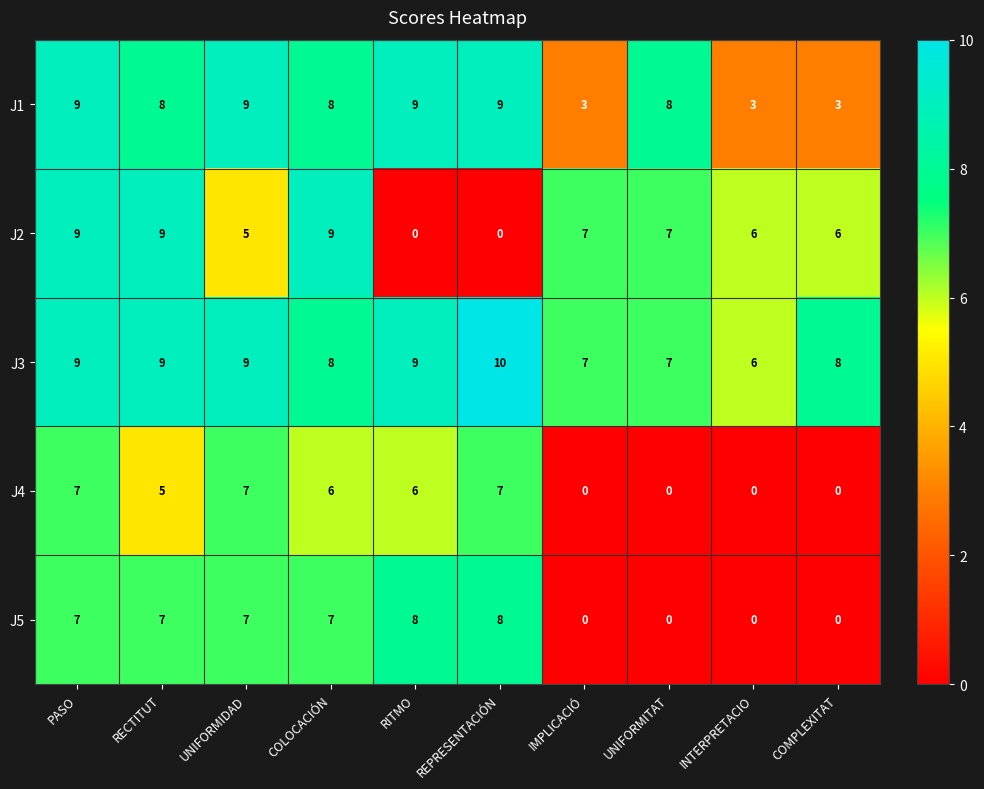

Count the number of categories in the chart.

10